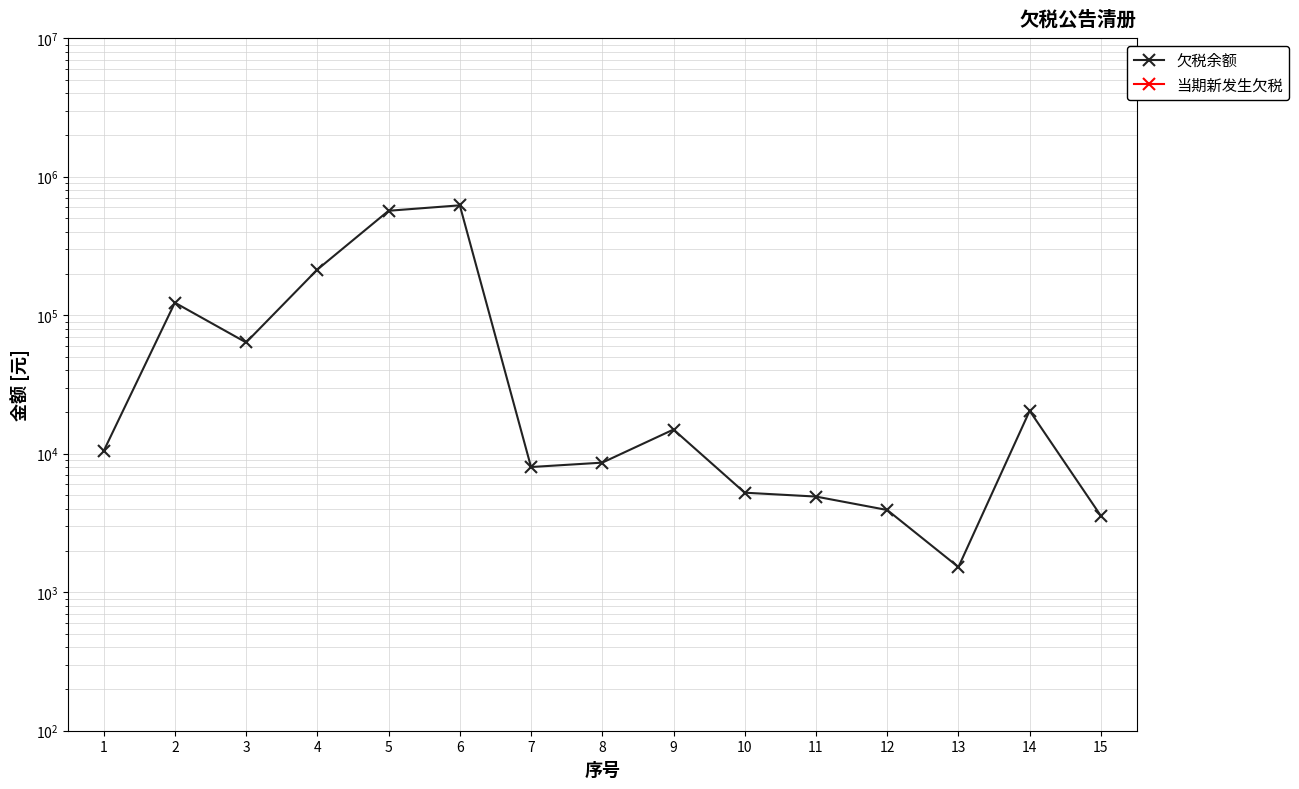

At how many categories does at least one series exceed 482066?

2